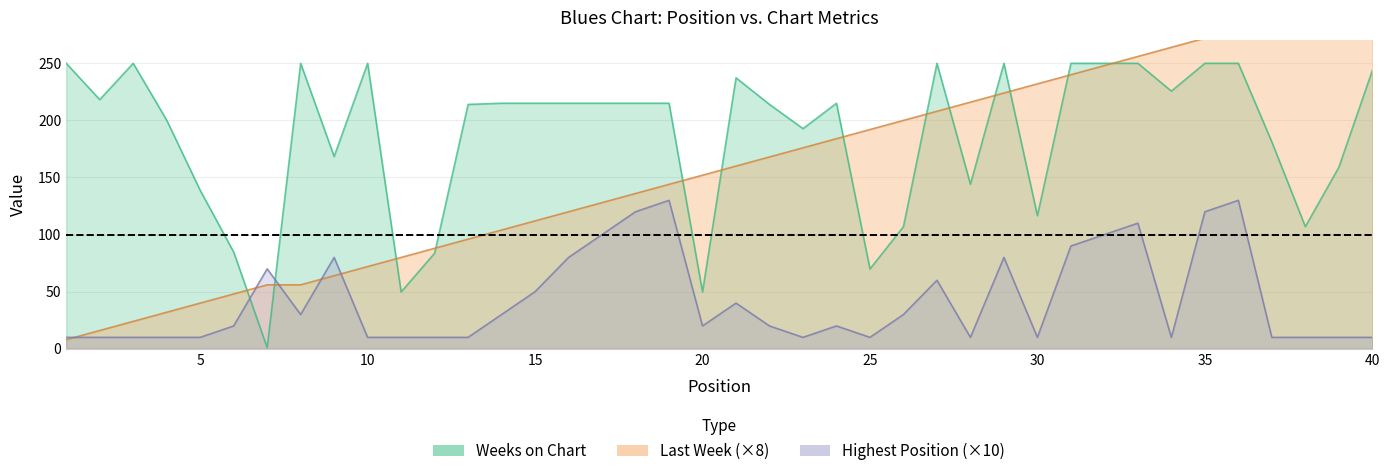

What is the smallest value displayed?

1.1